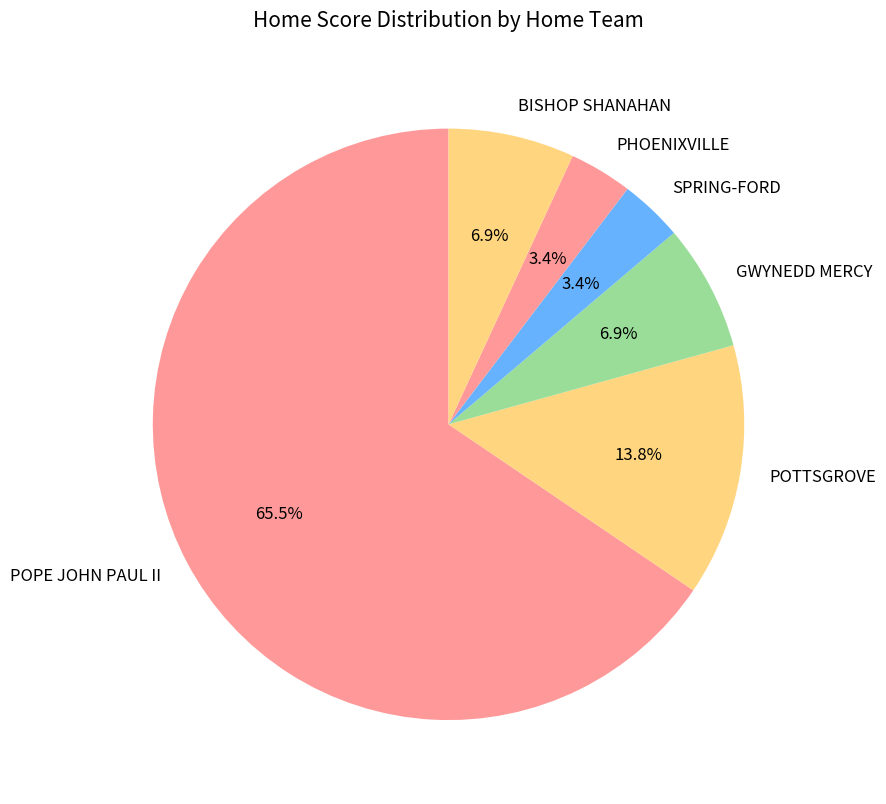

To the nearest percent, what is the difference between the largest and smallest slice percentages?

62%